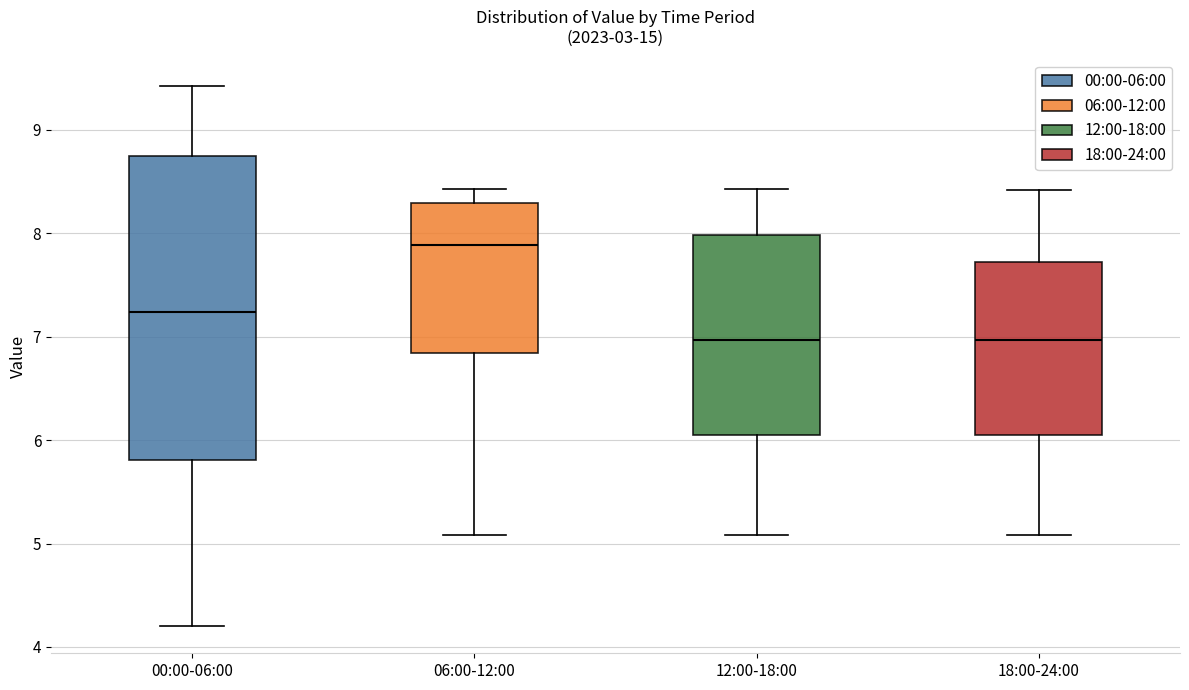

Which box has the highest median line?

06:00-12:00